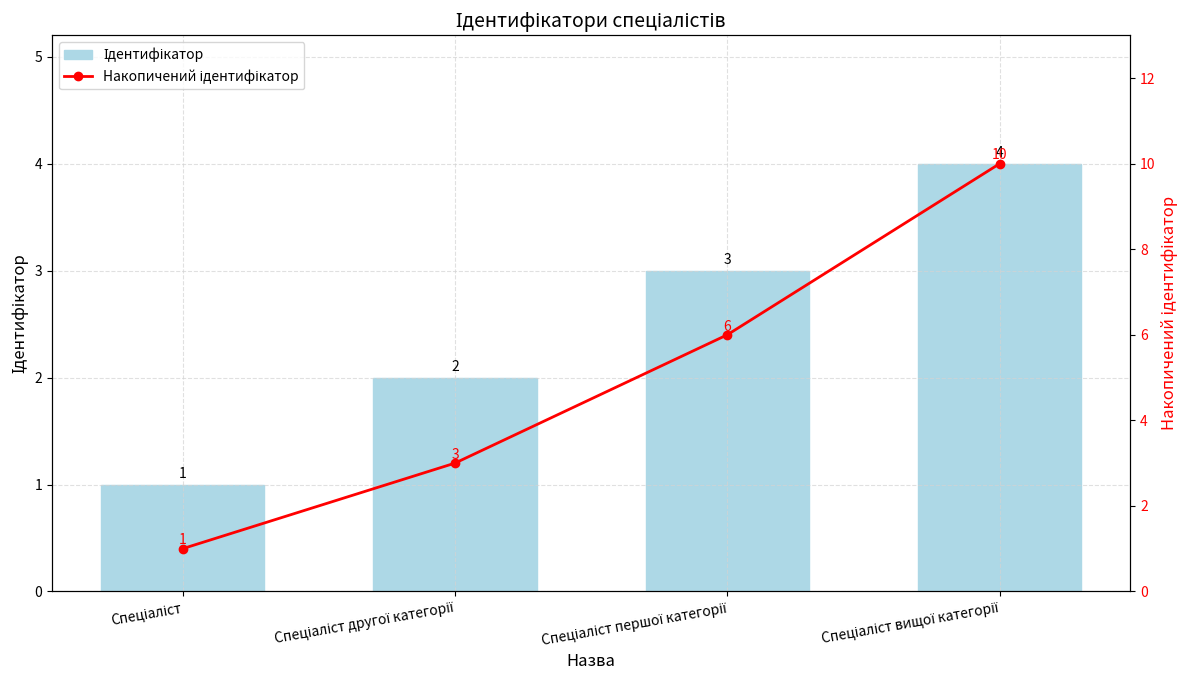

At which category does the chart reach its peak across all series?

Спеціаліст вищої категорії